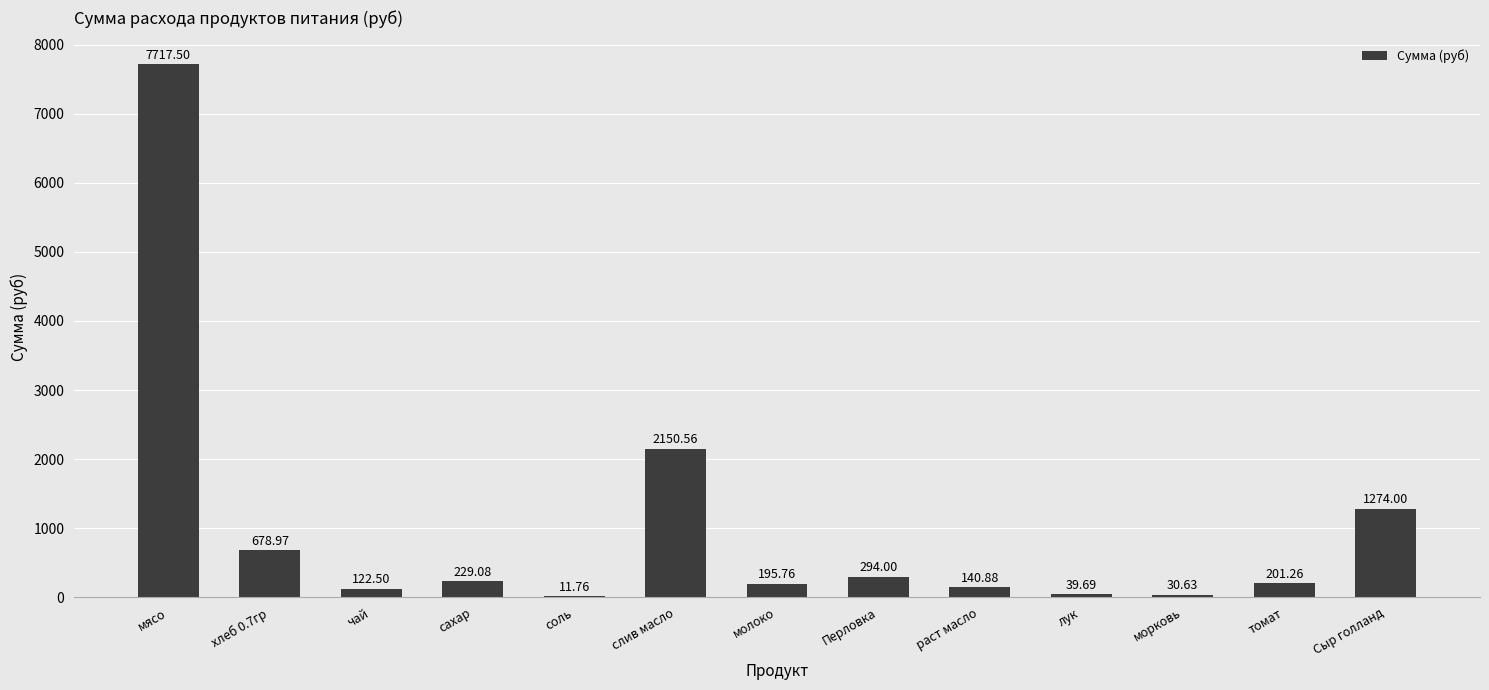

Reading left to right, transcribe all the data shown in this chart.

7717.5	679.0	122.5	229.1	11.8	2150.6	195.8	294.0	140.9	39.7	30.6	201.3	1274.0